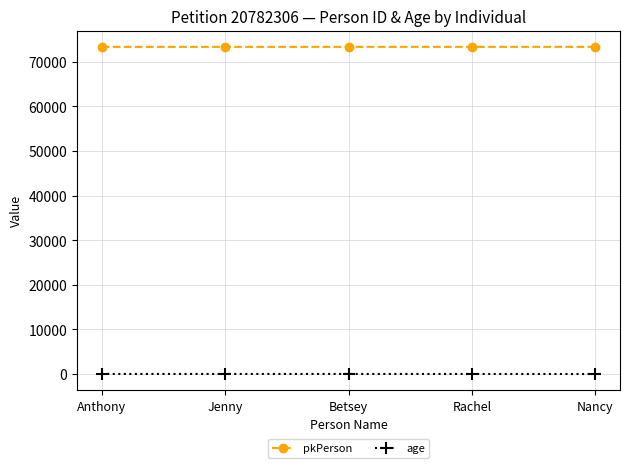

What is the value of the pkPerson point at the 1st from the left?

73365